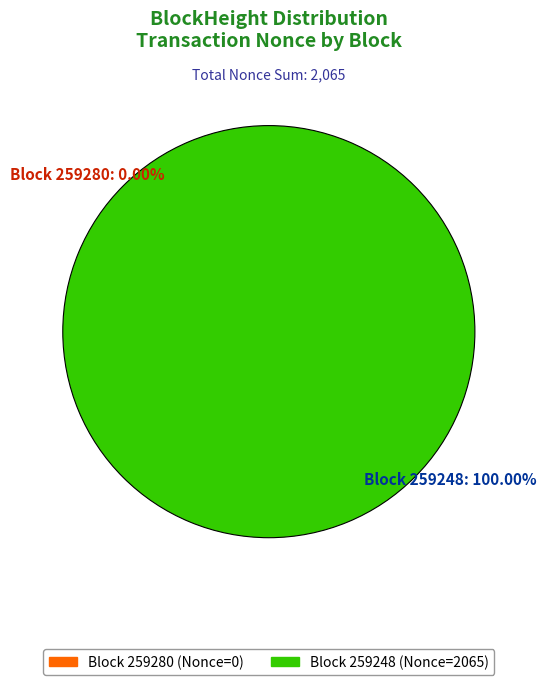

Which category has the smallest portion of the pie?

259280